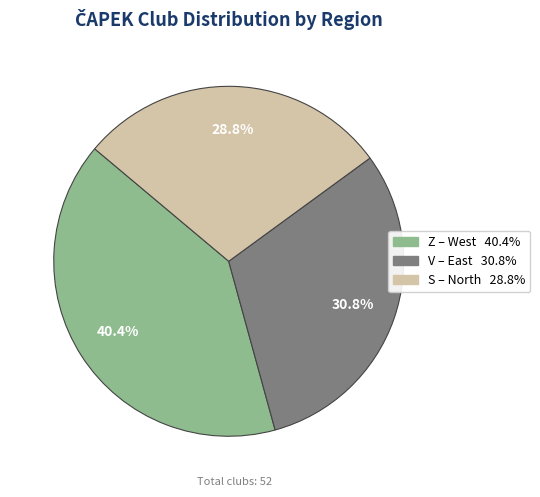

Approximately how many times larger is the value at V compared to Z?

0.8